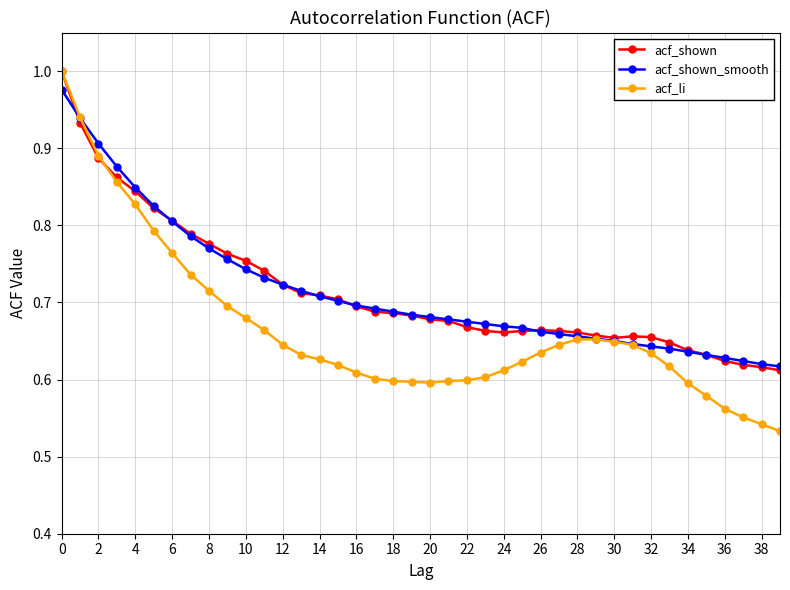

At how many categories does at least one series exceed 0?

40